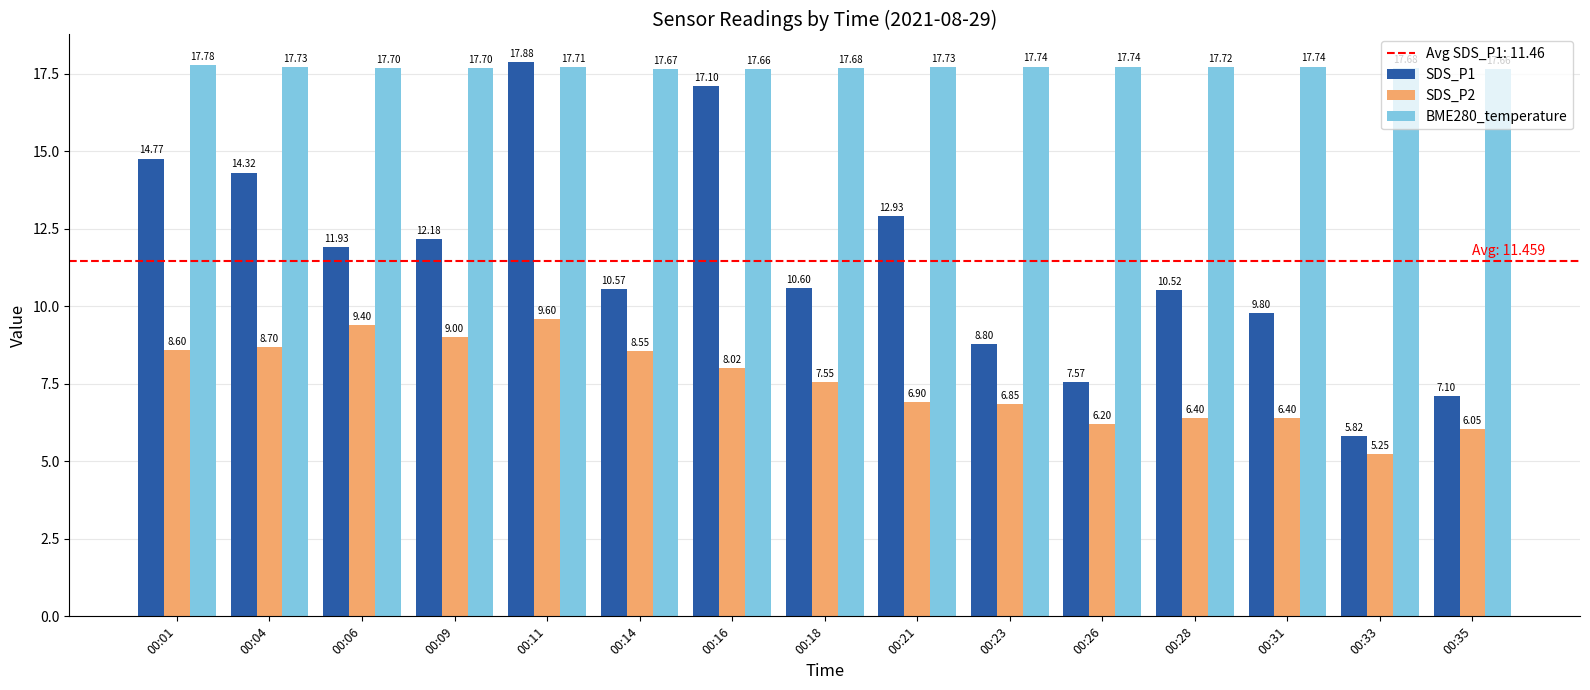

How many values in the SDS_P2 series are below 7?

7